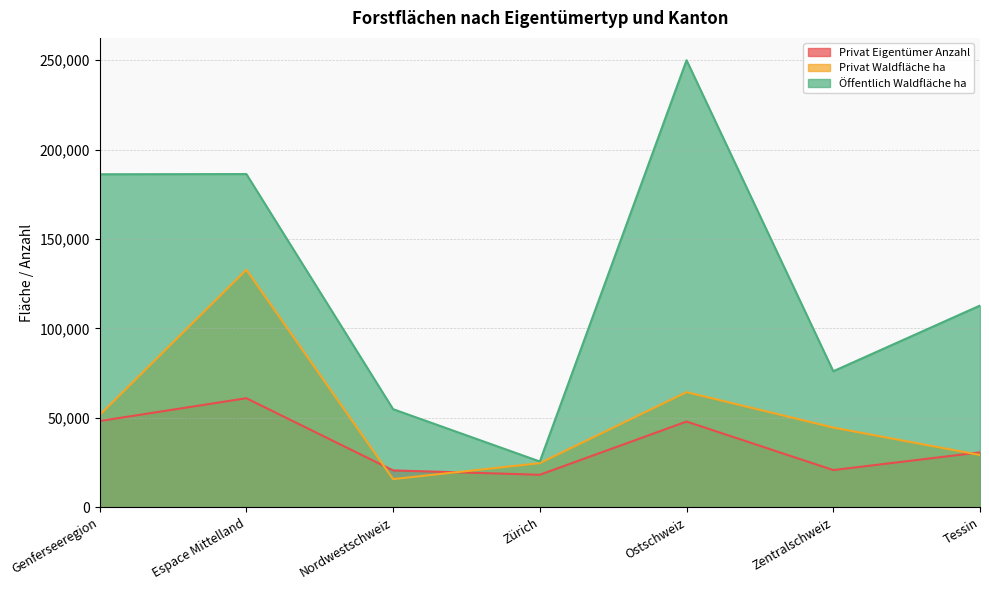

At which label does Privat Waldfläche ha first exceed 44598?

Genferseeregion